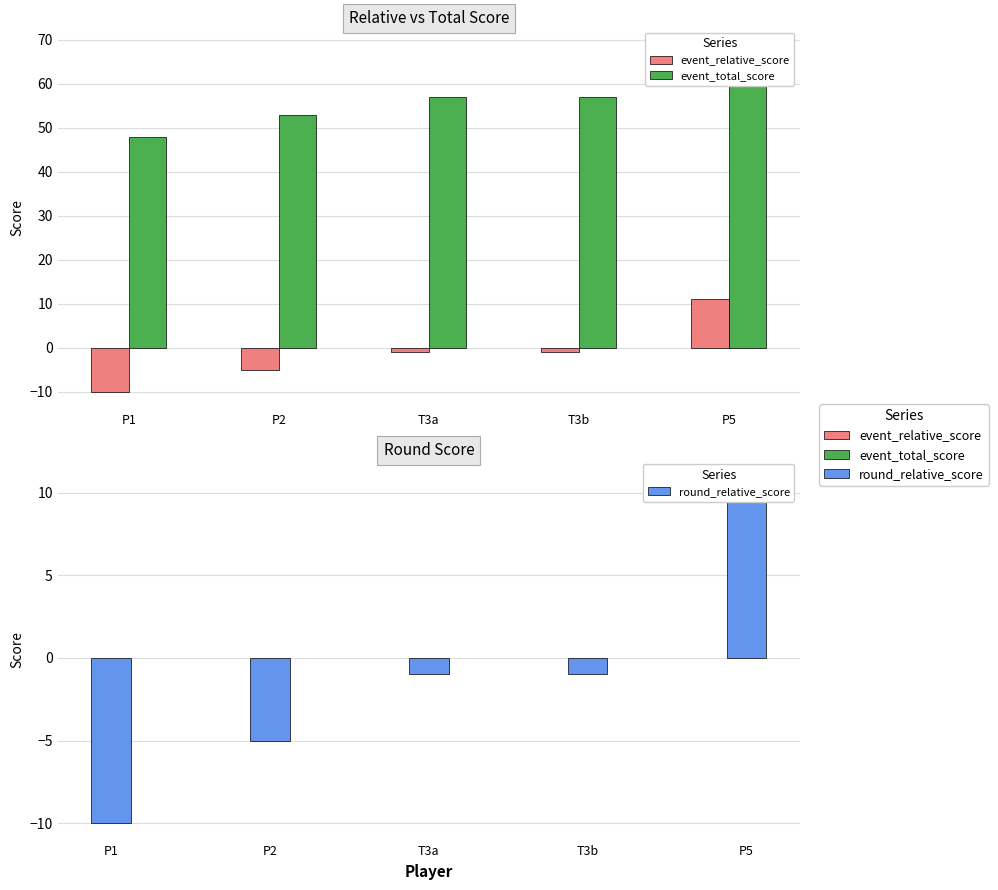

Between P2 and P5, which is larger?

P5